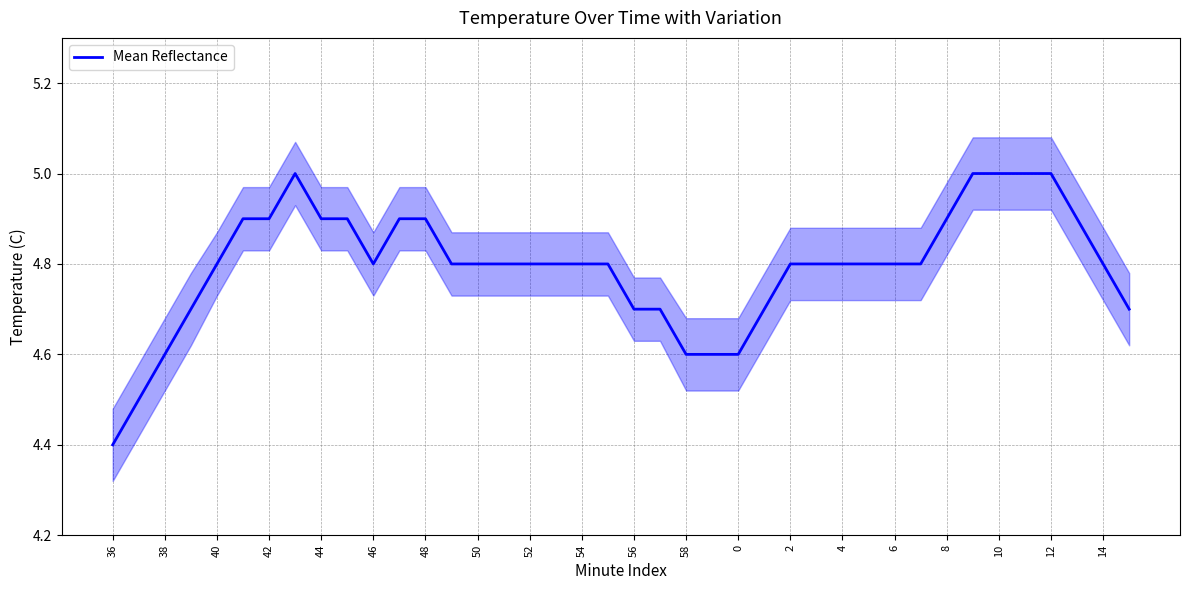

What is the maximum value for Mean Reflectance?

5.0